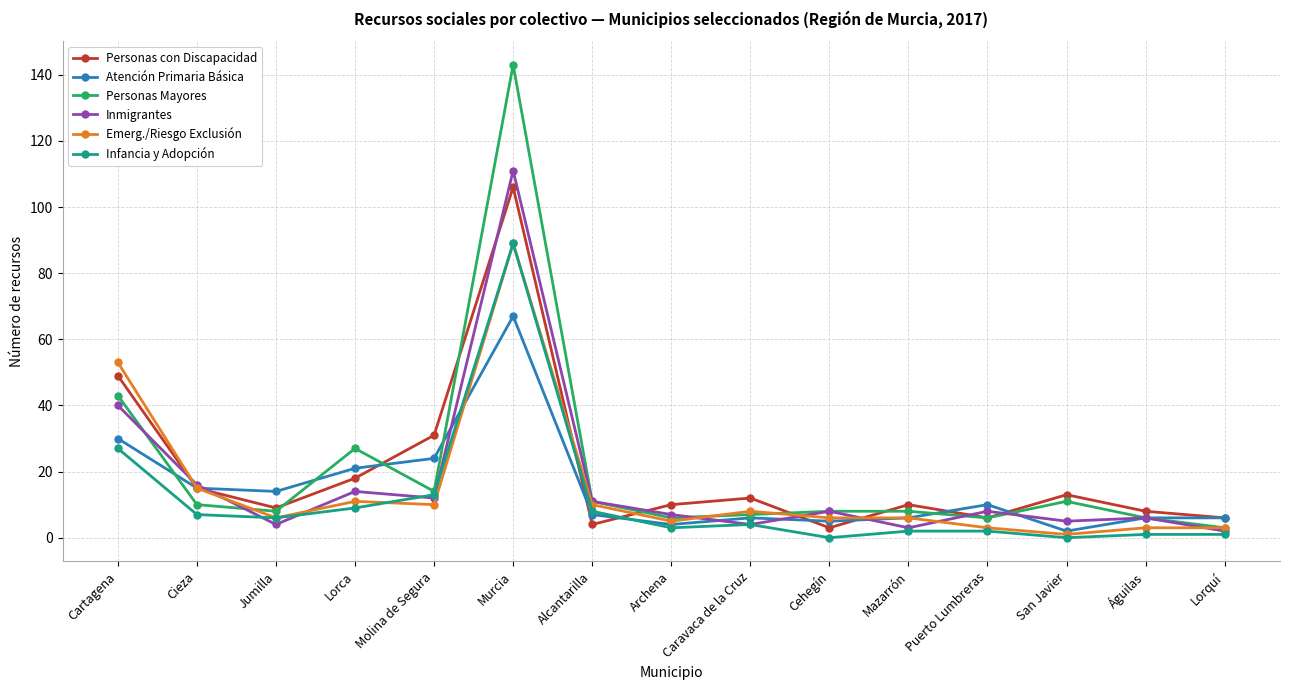

Reading right to left, extract all data points from this chart.

Personas con Discapacidad: Lorquí=6	Águilas=8	San Javier=13	Puerto Lumbreras=6	Mazarrón=10	Cehegín=3	Caravaca de la Cruz=12	Archena=10	Alcantarilla=4	Murcia=106	Molina de Segura=31	Lorca=18	Jumilla=9	Cieza=15	Cartagena=49
Atención Primaria Básica: Lorquí=6	Águilas=6	San Javier=2	Puerto Lumbreras=10	Mazarrón=6	Cehegín=5	Caravaca de la Cruz=6	Archena=4	Alcantarilla=7	Murcia=67	Molina de Segura=24	Lorca=21	Jumilla=14	Cieza=15	Cartagena=30
Personas Mayores: Lorquí=3	Águilas=6	San Javier=11	Puerto Lumbreras=6	Mazarrón=8	Cehegín=8	Caravaca de la Cruz=7	Archena=6	Alcantarilla=11	Murcia=143	Molina de Segura=14	Lorca=27	Jumilla=8	Cieza=10	Cartagena=43
Inmigrantes: Lorquí=2	Águilas=6	San Javier=5	Puerto Lumbreras=8	Mazarrón=3	Cehegín=8	Caravaca de la Cruz=4	Archena=7	Alcantarilla=11	Murcia=111	Molina de Segura=12	Lorca=14	Jumilla=4	Cieza=16	Cartagena=40
Emerg./Riesgo Exclusión: Lorquí=3	Águilas=3	San Javier=1	Puerto Lumbreras=3	Mazarrón=6	Cehegín=6	Caravaca de la Cruz=8	Archena=5	Alcantarilla=10	Murcia=89	Molina de Segura=10	Lorca=11	Jumilla=6	Cieza=15	Cartagena=53
Infancia y Adopción: Lorquí=1	Águilas=1	San Javier=0	Puerto Lumbreras=2	Mazarrón=2	Cehegín=0	Caravaca de la Cruz=4	Archena=3	Alcantarilla=8	Murcia=89	Molina de Segura=13	Lorca=9	Jumilla=6	Cieza=7	Cartagena=27